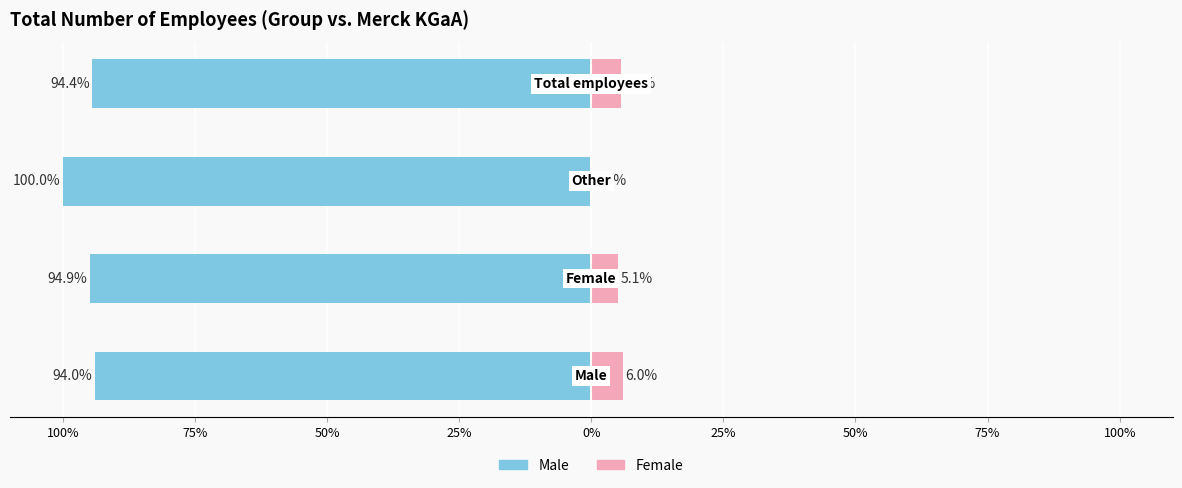

Reading left to right, extract all data points from this chart.

Male: -94.0	-94.9	-100.0	-94.4
Female: 6.0	5.1	0.0	5.6